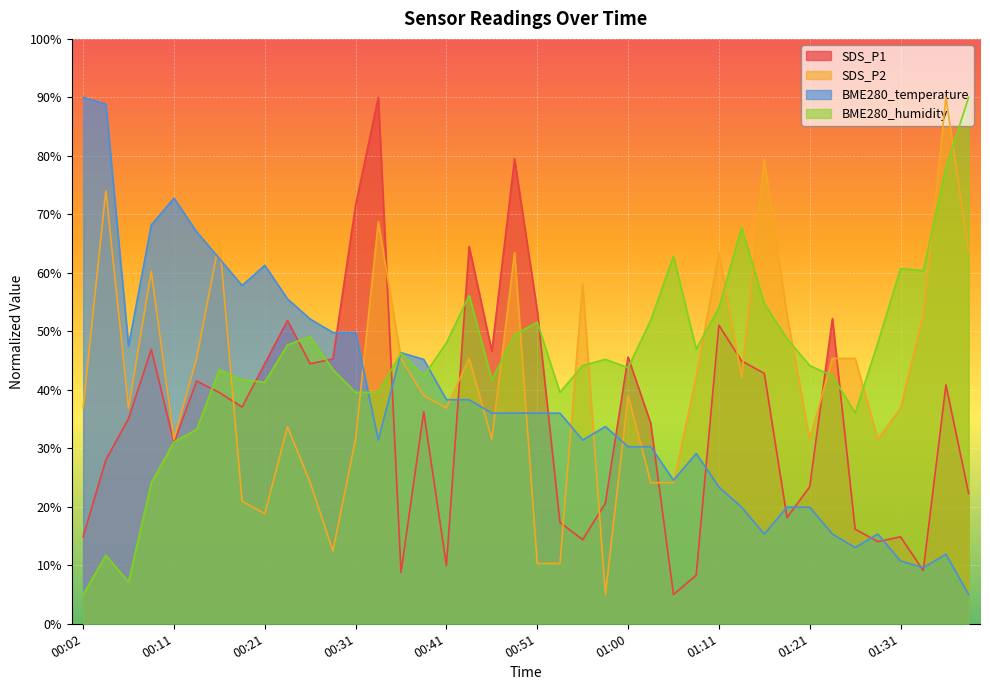

The value of SDS_P1 at 01:21 is 23.4. True or false?

True